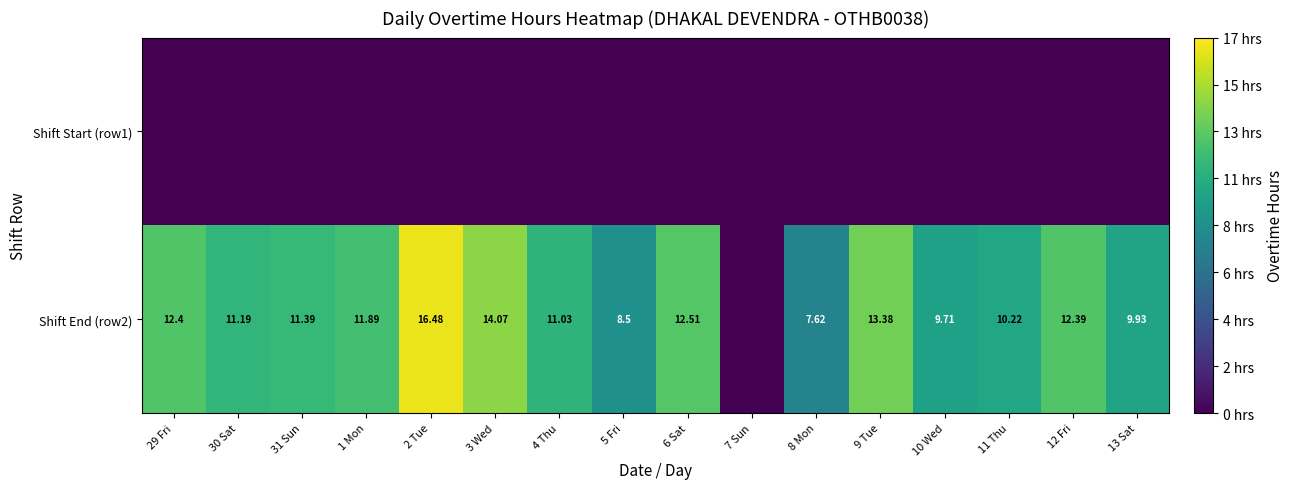

Rank the series by their average value, from lowest to highest.

Shift Start (row1), Shift End (row2)